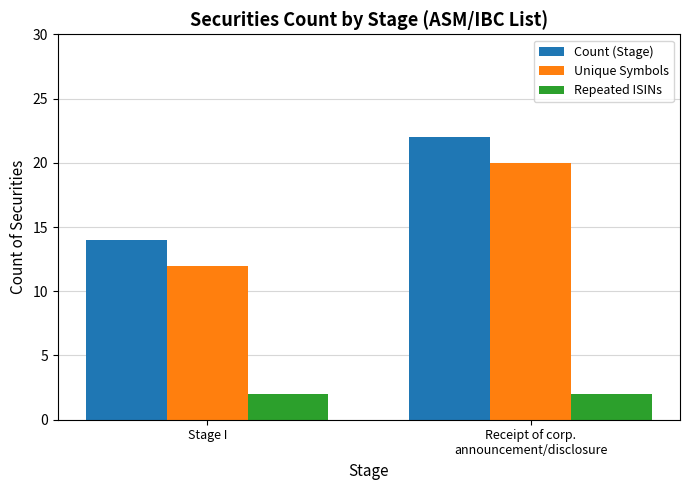

What is the difference between the Unique Symbols values at Stage I and Receipt of corp.
announcement/disclosure?

8